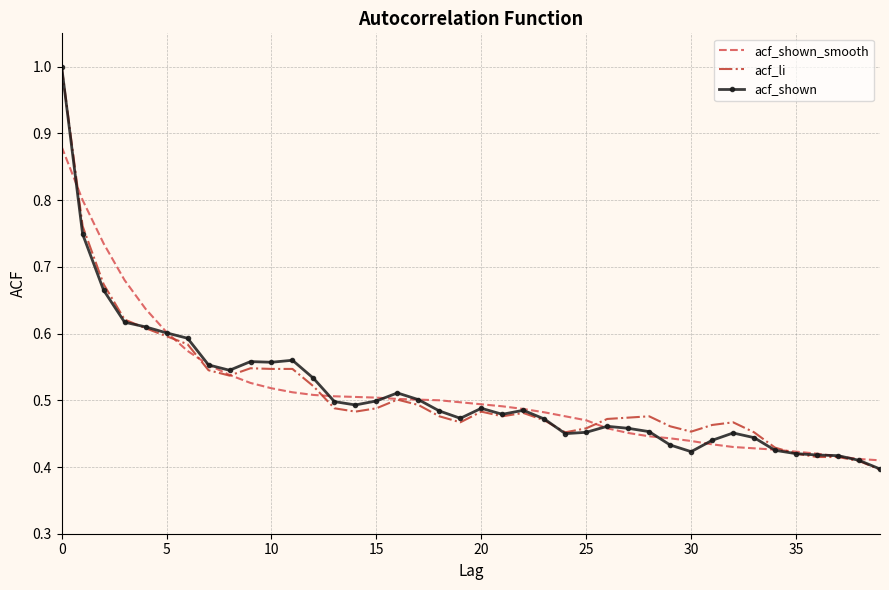

What is the greatest value displayed?

1.0